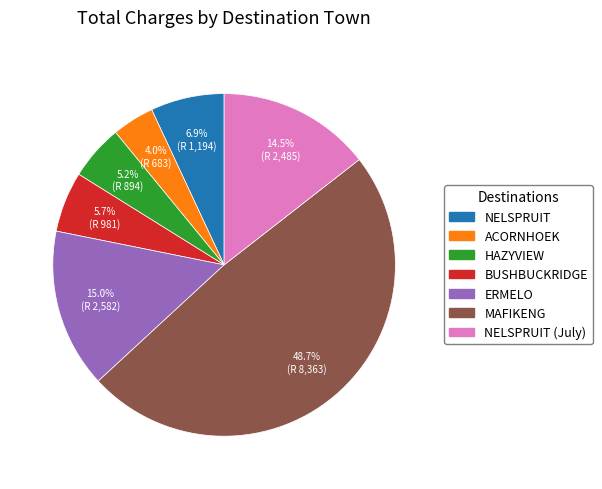

Does any single category account for the majority?

No